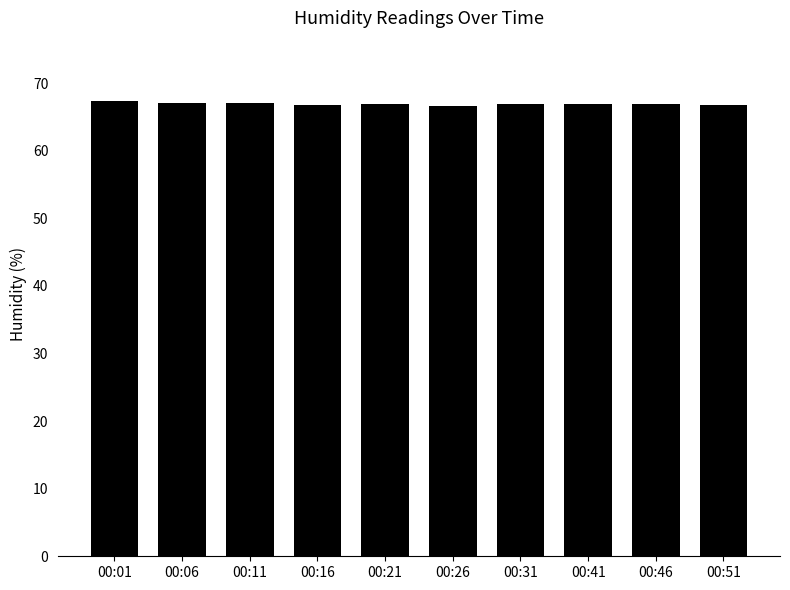

What is the sum of all values?

669.3